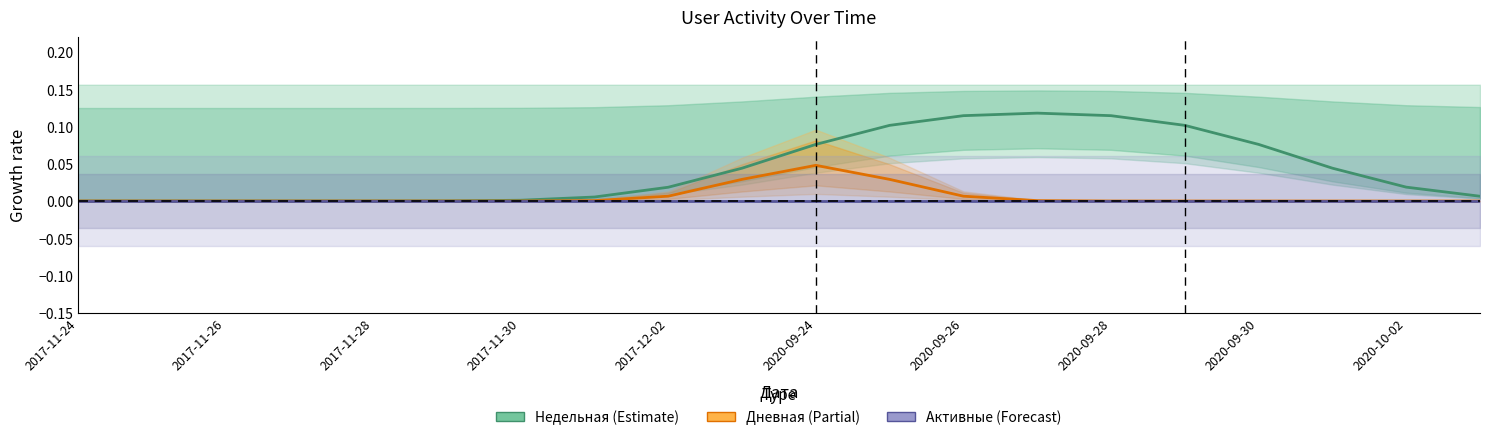

List the labels in order of Недельная value, largest first.

13, 12, 14, 11, 15, 10, 16, 17, 2020-10-02, 18, 2020-09-30, 19, 2020-09-28, 2020-09-26, 2020-09-24, 2017-12-02, 2017-11-24, 2017-11-26, 2017-11-28, 2017-11-30